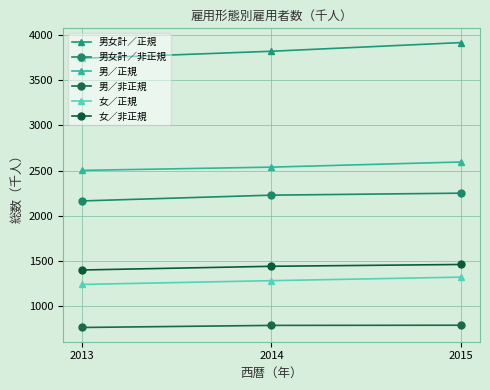

List the labels in order of 男／正規 value, largest first.

2015, 2014, 2013